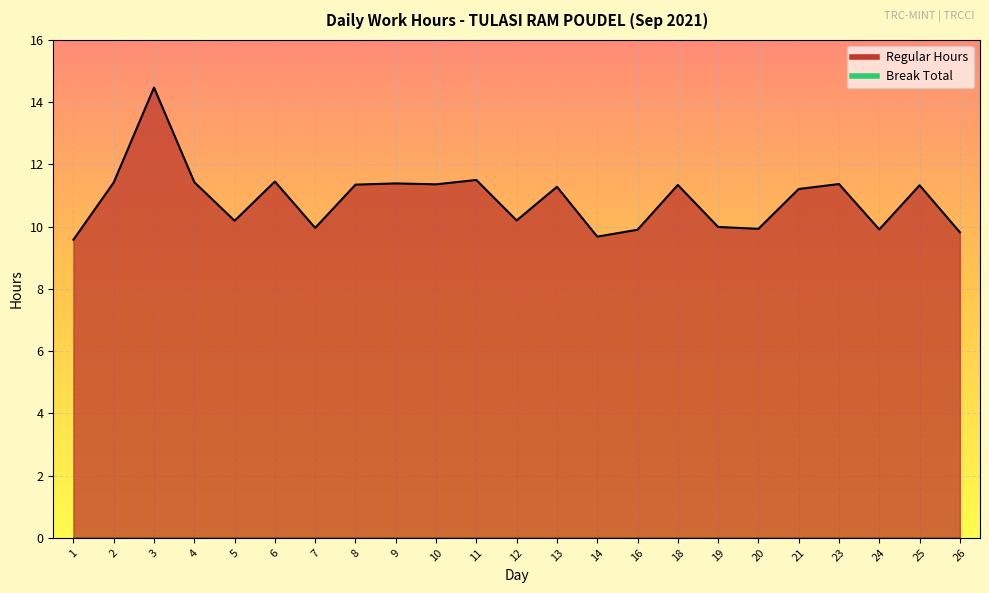

Rank the categories by value from highest to lowest.

3, 11, 6, 4, 2, 9, 23, 10, 8, 18, 25, 13, 21, 12, 5, 19, 7, 20, 24, 16, 26, 14, 1